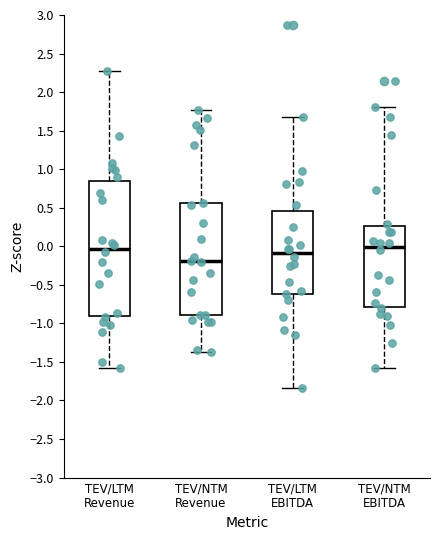

Which box is the tallest, from its lower edge to its upper edge?

TEV/LTM Revenue